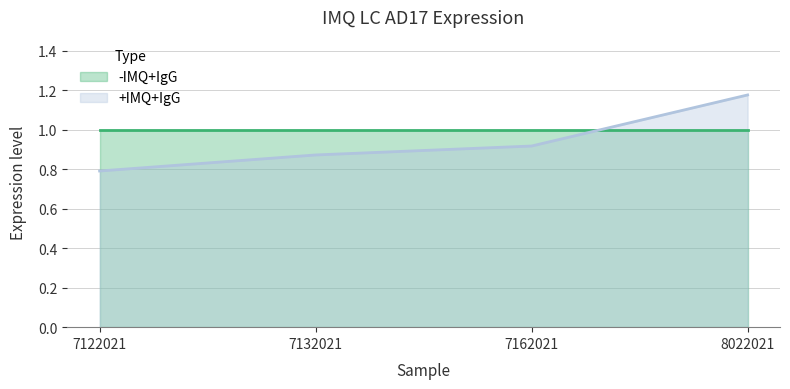

What is the difference between the maximum and minimum values?

0.4